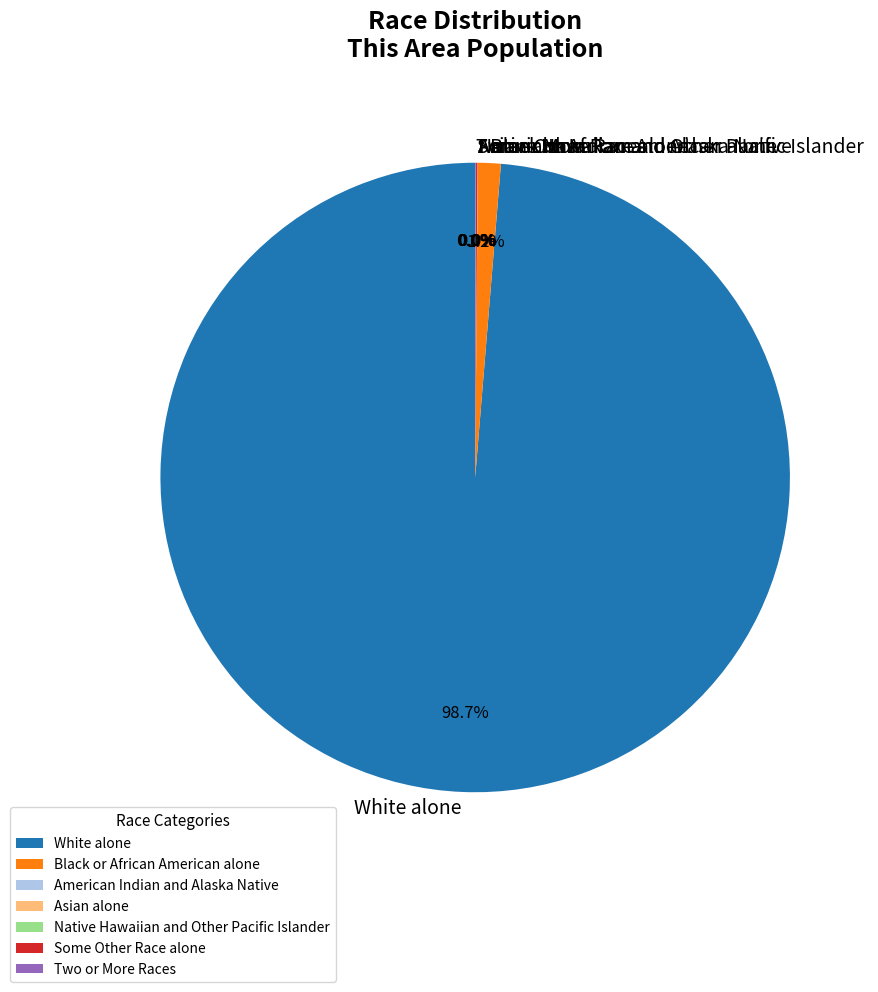

True or false: Some Other Race alone accounts for 13% of the total.

False